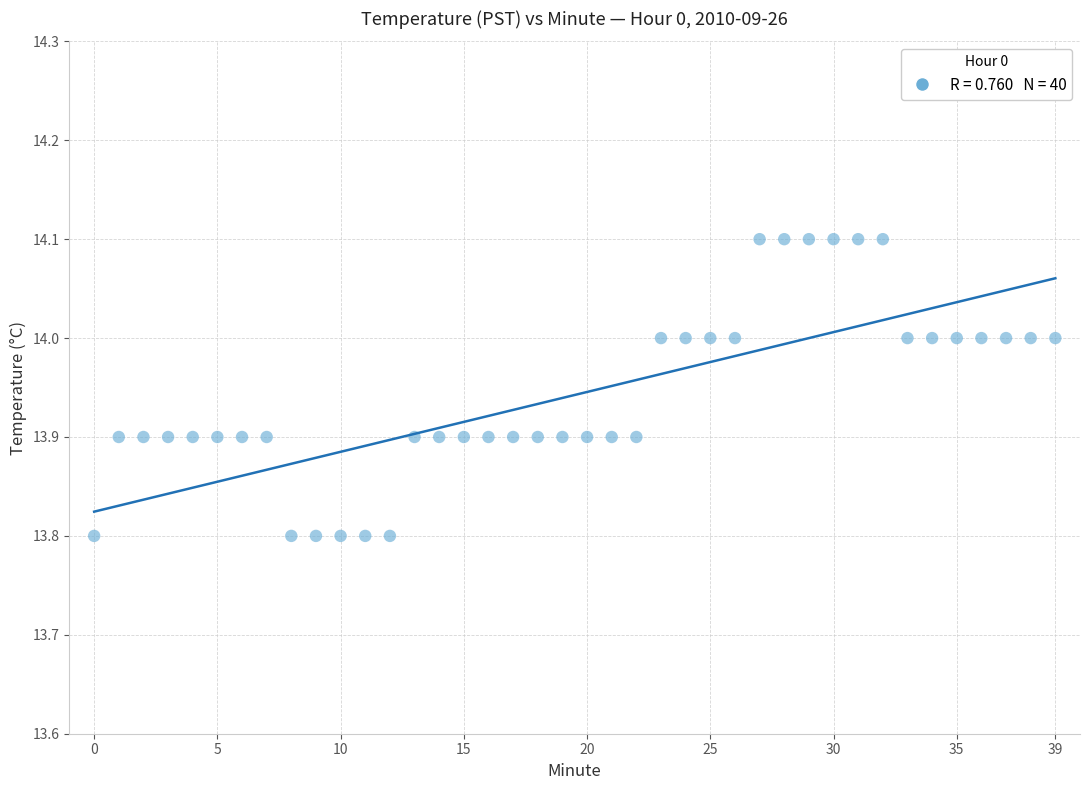

What is the range of Y values (max minus min)?

0.3